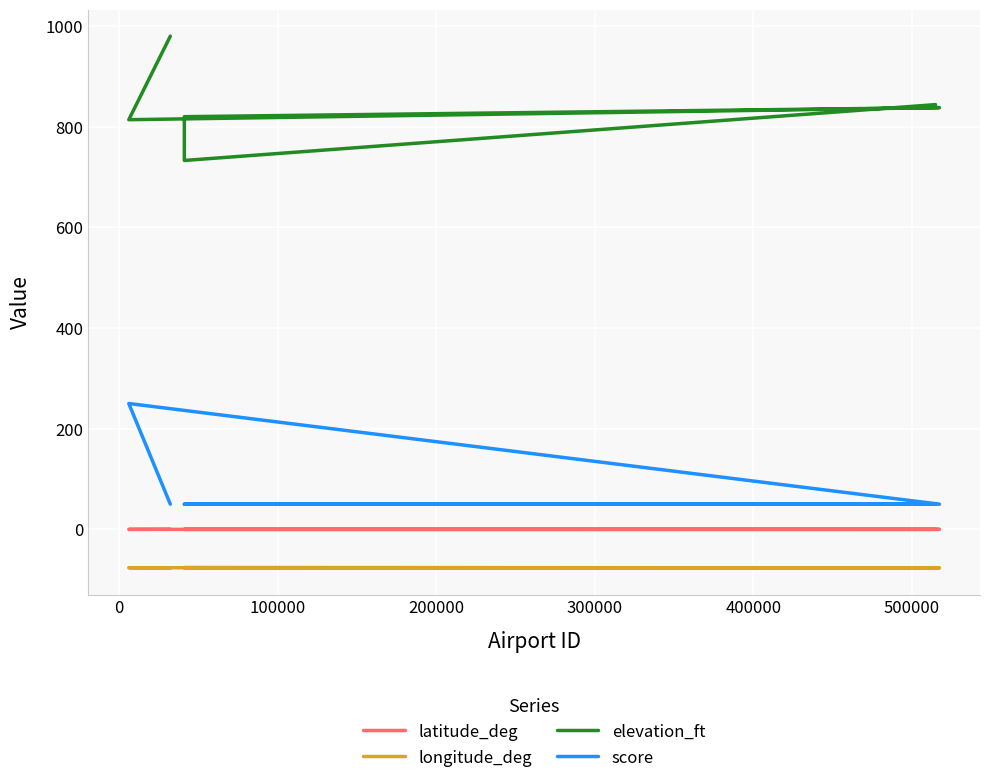

What is the approximate value of longitude_deg at 0?

-76.3